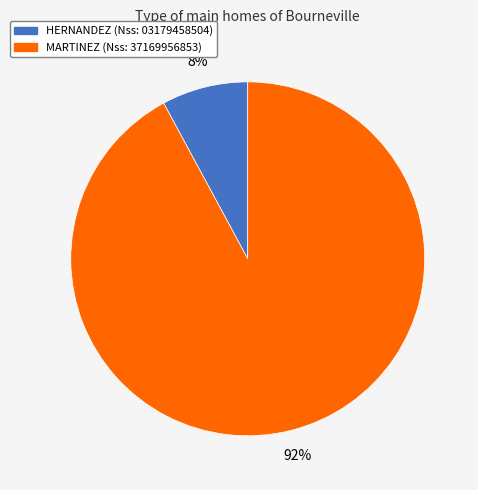

Does MARTINEZ account for over 50% of the chart?

Yes